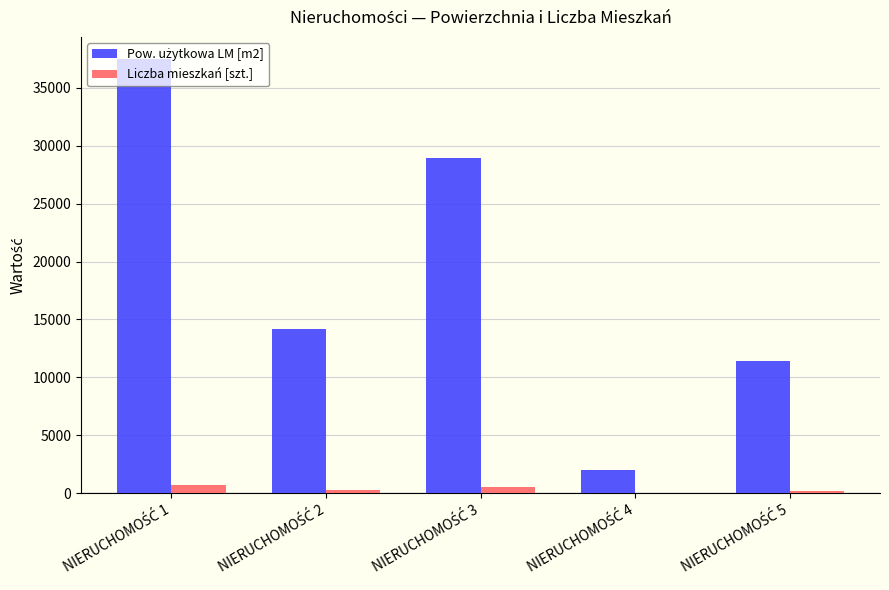

What is the smallest value displayed?

40.0